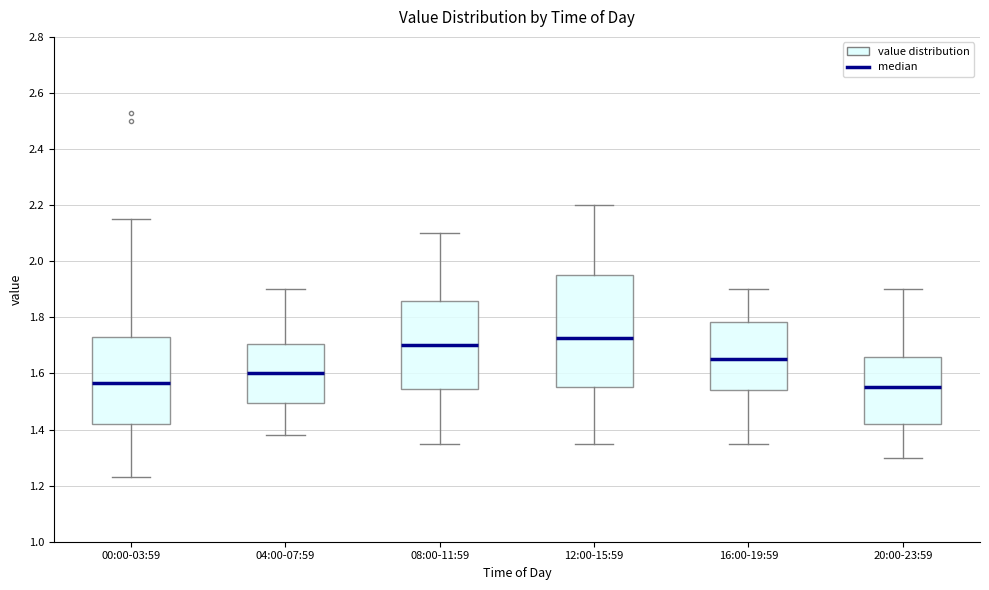

Reading left to right, read every box against the y-axis: the position of its median line, the range the box covers, and the ends of its whiskers. The values are not printed on the chart, so give them approximately, as read against the axis.

00:00-03:59: median 1.56, box 1.42 to 1.74, whiskers 1.24 to 2.16
04:00-07:59: median 1.60, box 1.50 to 1.70, whiskers 1.38 to 1.90
08:00-11:59: median 1.70, box 1.54 to 1.86, whiskers 1.36 to 2.10
12:00-15:59: median 1.72, box 1.56 to 1.96, whiskers 1.36 to 2.20
16:00-19:59: median 1.66, box 1.54 to 1.78, whiskers 1.36 to 1.90
20:00-23:59: median 1.56, box 1.42 to 1.66, whiskers 1.30 to 1.90